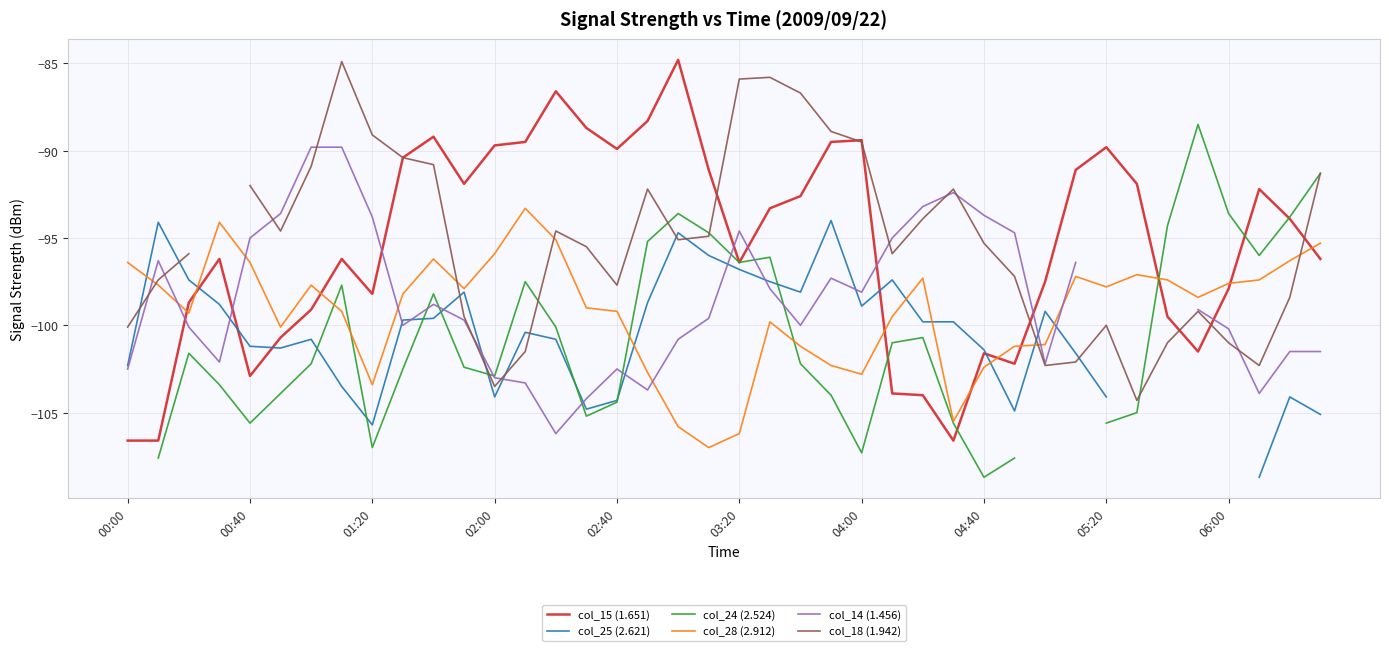

How many series are shown in this chart?

6